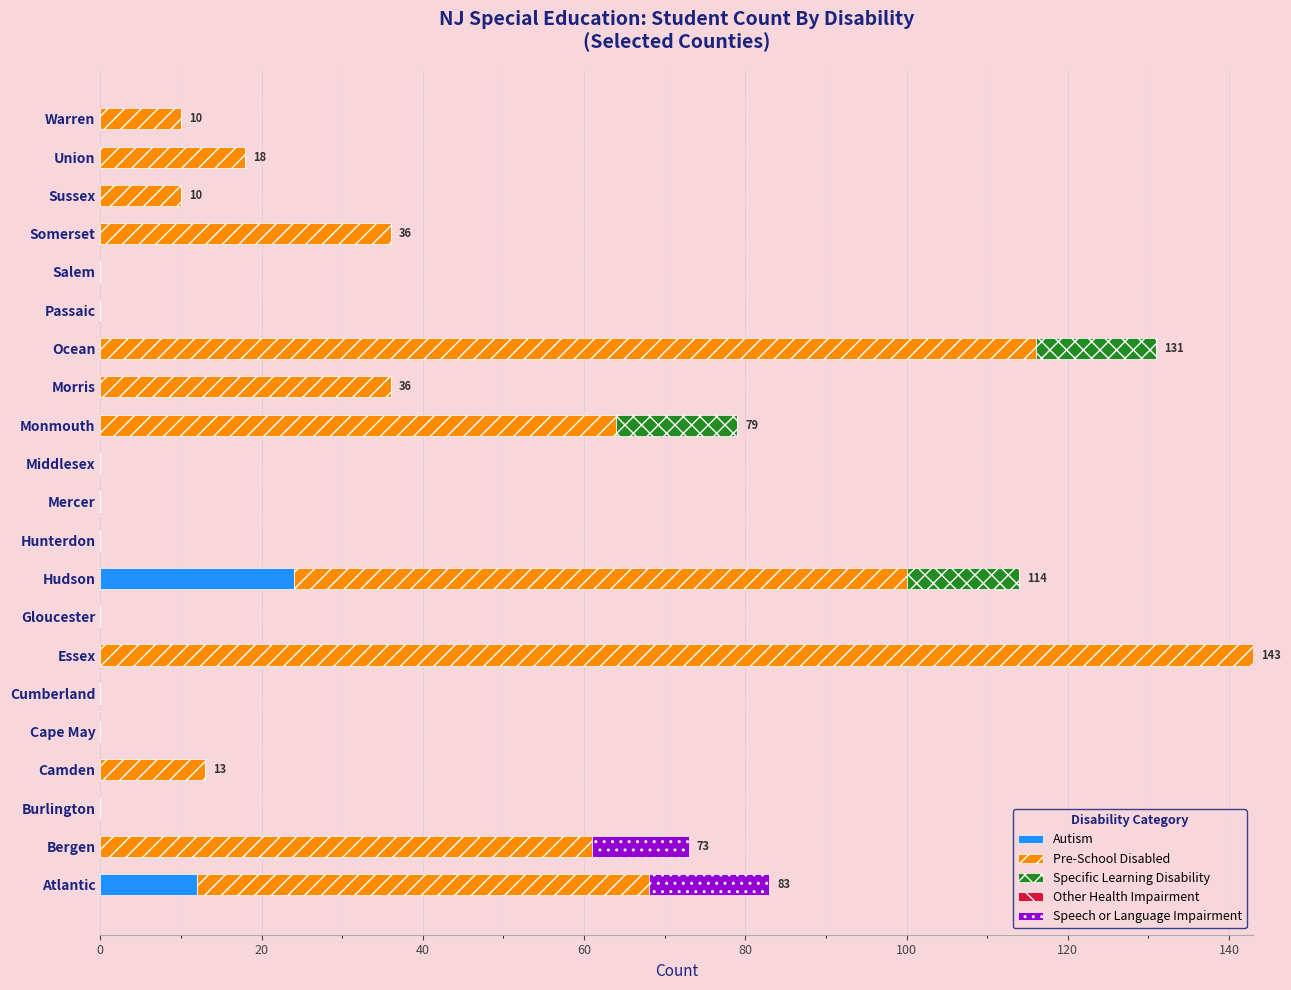

What is the total value across all series at Union?

18